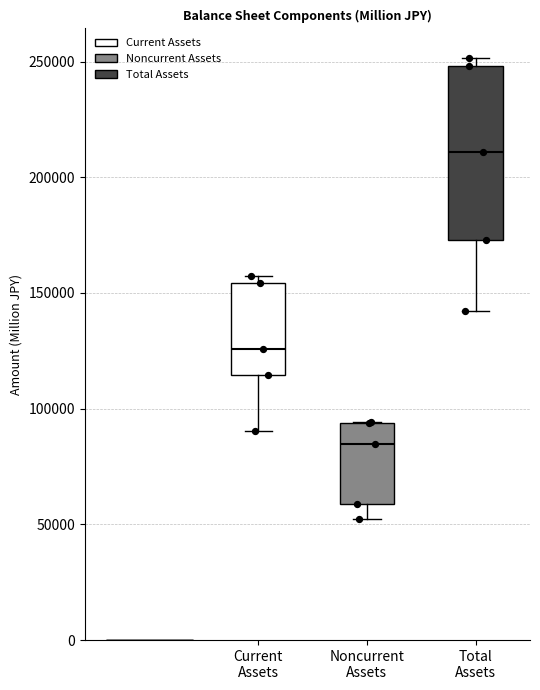

Where is the upper edge of the box for Current Assets on the y-axis? The values are not printed on the chart, so give them approximately, as read against the axis.

155000